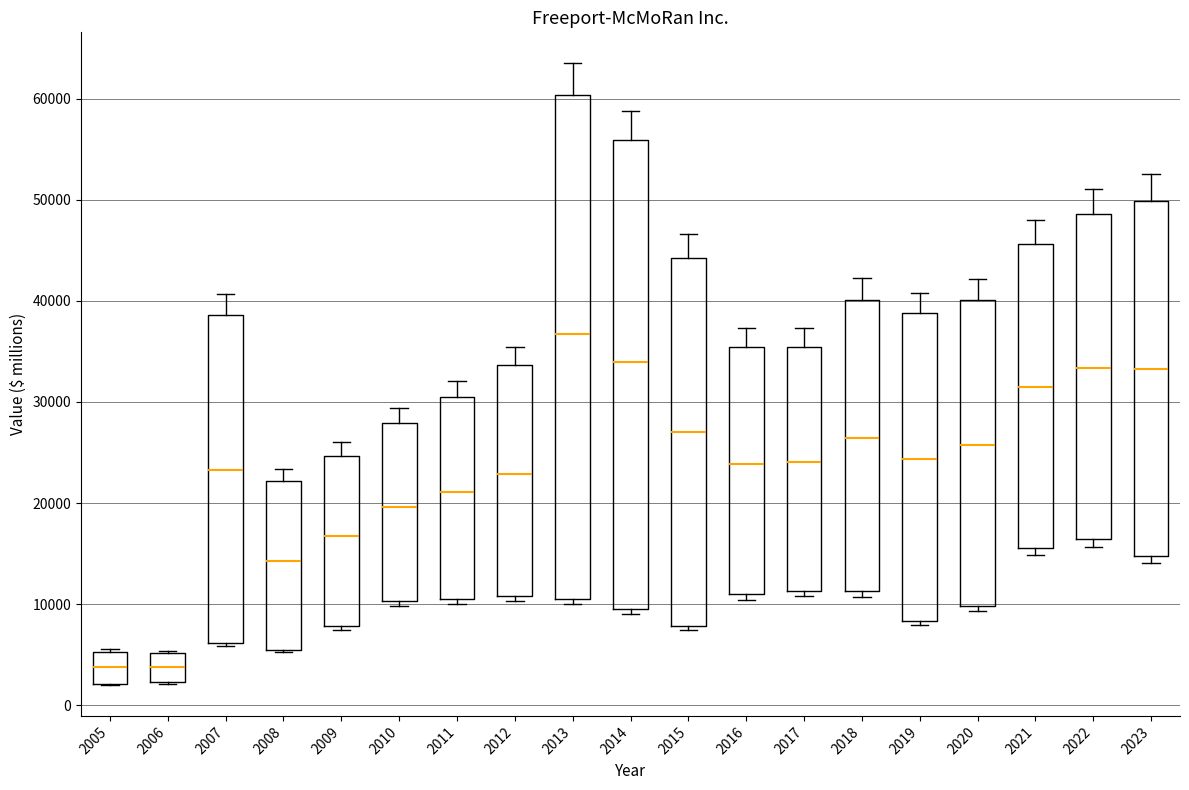

Reading left to right, read every box against the y-axis: the position of its median line, the range the box covers, and the ends of its whiskers. The values are not printed on the chart, so give them approximately, as read against the axis.

2005: median 4000, box 2000 to 5000, whiskers 2000 to 6000
2006: median 4000, box 2000 to 5000, whiskers 2000 to 5000
2007: median 23000, box 6000 to 39000, whiskers 6000 to 41000
2008: median 14000, box 5000 to 22000, whiskers 5000 to 23000
2009: median 17000, box 8000 to 25000, whiskers 7000 to 26000
2010: median 20000, box 10000 to 28000, whiskers 10000 (just below the box's lower edge) to 29000
2011: median 21000, box 11000 to 30000, whiskers 10000 to 32000
2012: median 23000, box 11000 to 34000, whiskers 10000 to 35000
2013: median 37000, box 10000 to 60000, whiskers 10000 (just below the box's lower edge) to 63000
2014: median 34000, box 9000 to 56000, whiskers 9000 (just below the box's lower edge) to 59000
2015: median 27000, box 8000 to 44000, whiskers 7000 to 47000
2016: median 24000, box 11000 to 35000, whiskers 10000 to 37000
2017: median 24000, box 11000 to 35000, whiskers 11000 (just below the box's lower edge) to 37000
2018: median 26000, box 11000 to 40000, whiskers 11000 (just below the box's lower edge) to 42000
2019: median 24000, box 8000 to 39000, whiskers 8000 (just below the box's lower edge) to 41000
2020: median 26000, box 10000 to 40000, whiskers 9000 to 42000
2021: median 31000, box 16000 to 46000, whiskers 15000 to 48000
2022: median 33000, box 16000 to 49000, whiskers 16000 (just below the box's lower edge) to 51000
2023: median 33000, box 15000 to 50000, whiskers 14000 to 53000